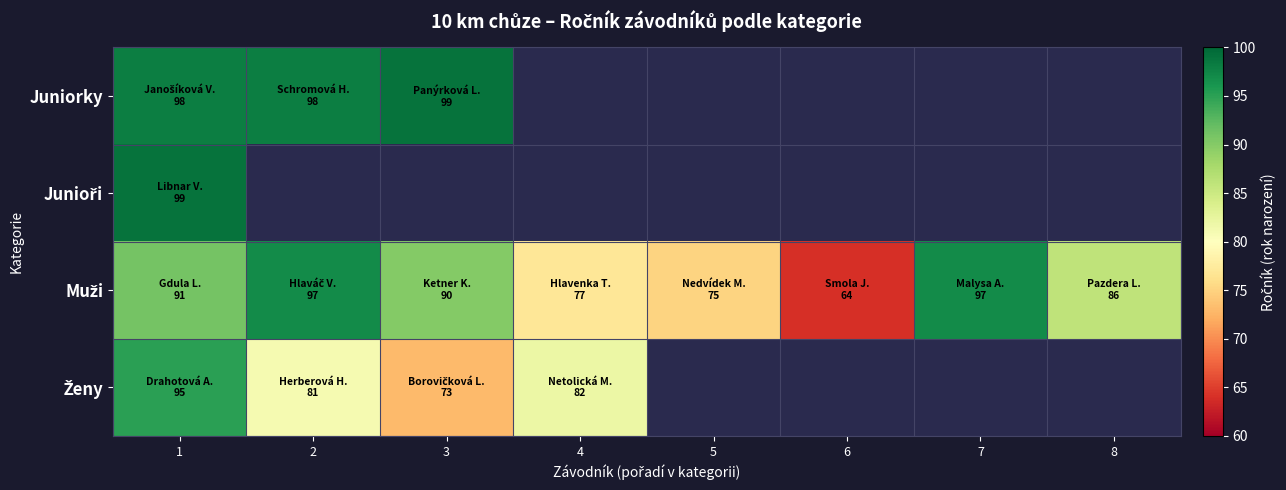

Where is Juniorky nearest to the value 98?

1